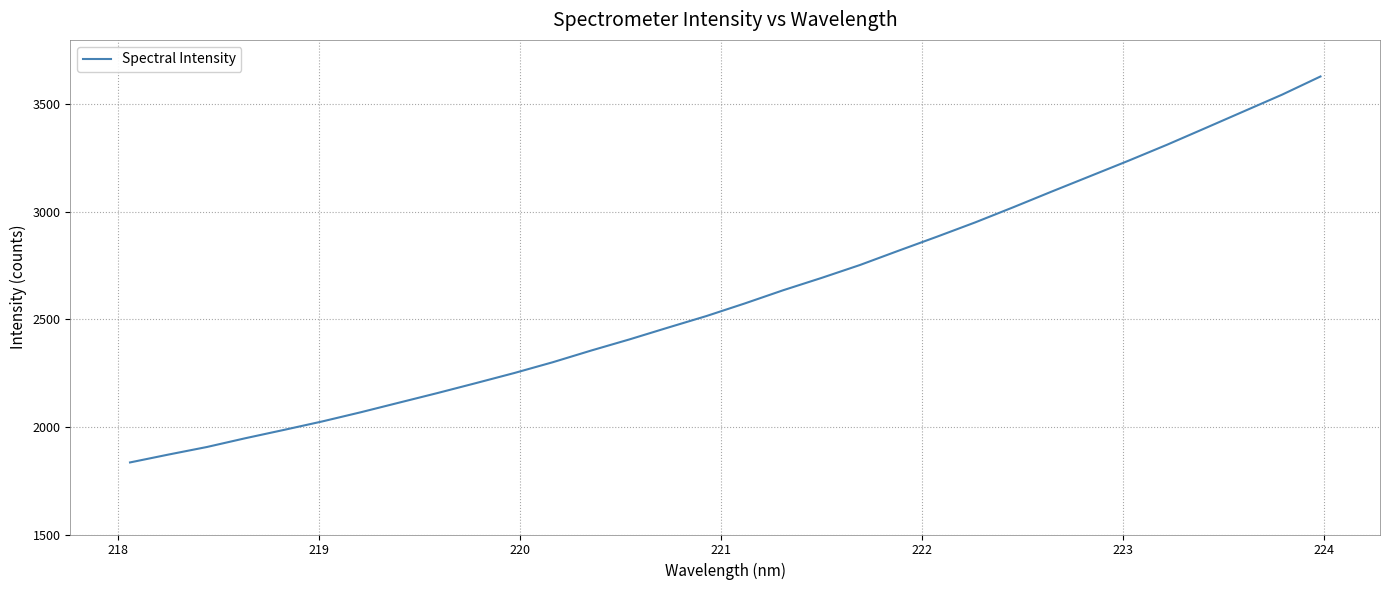

What is the smallest value displayed?

1835.1